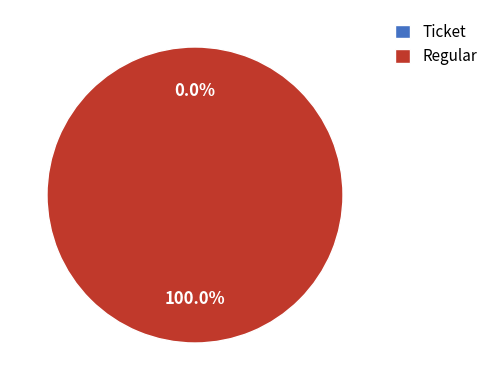

Between Regular and Ticket, which is larger?

Regular